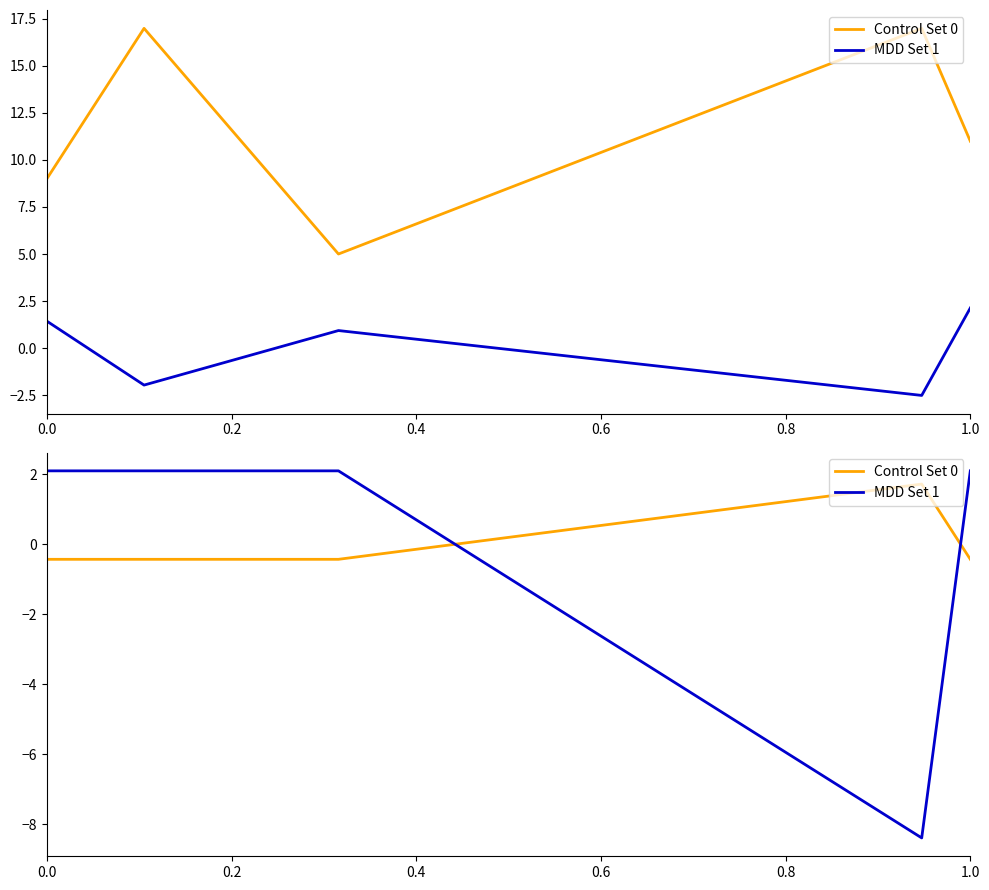

What are all the series names shown in the legend?

Control Set 0, MDD Set 1